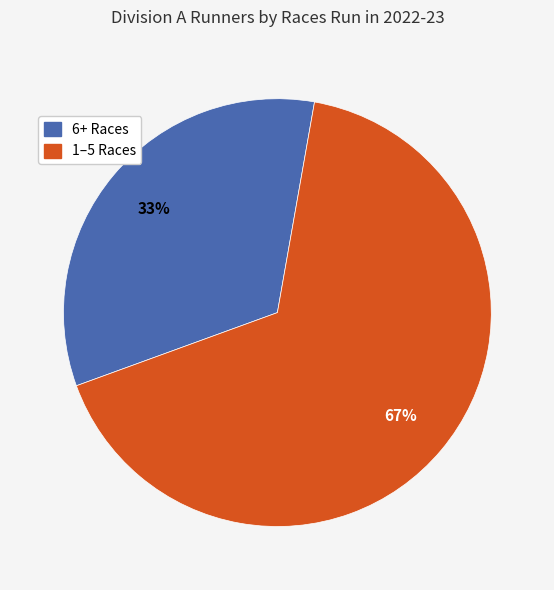

Count the number of slices in the pie.

2